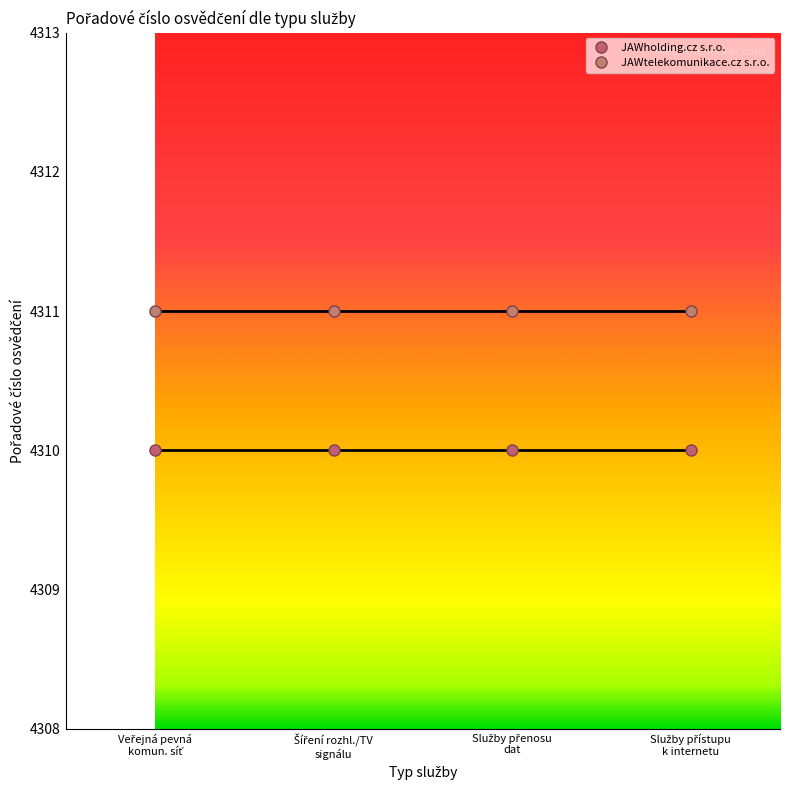

How many data points does each series have?

4